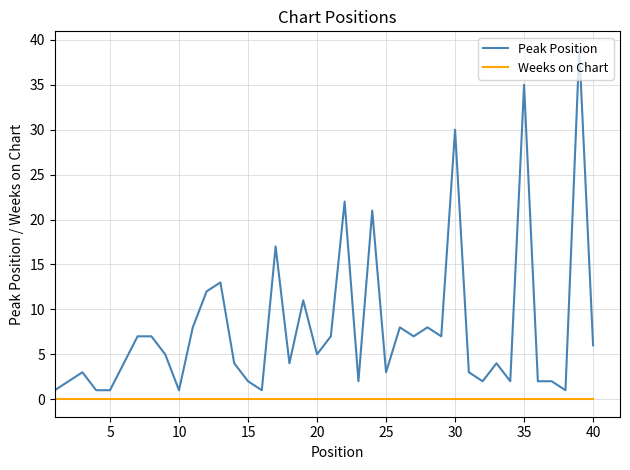

True or false: Peak Position and Weeks on Chart cross at least once.

False